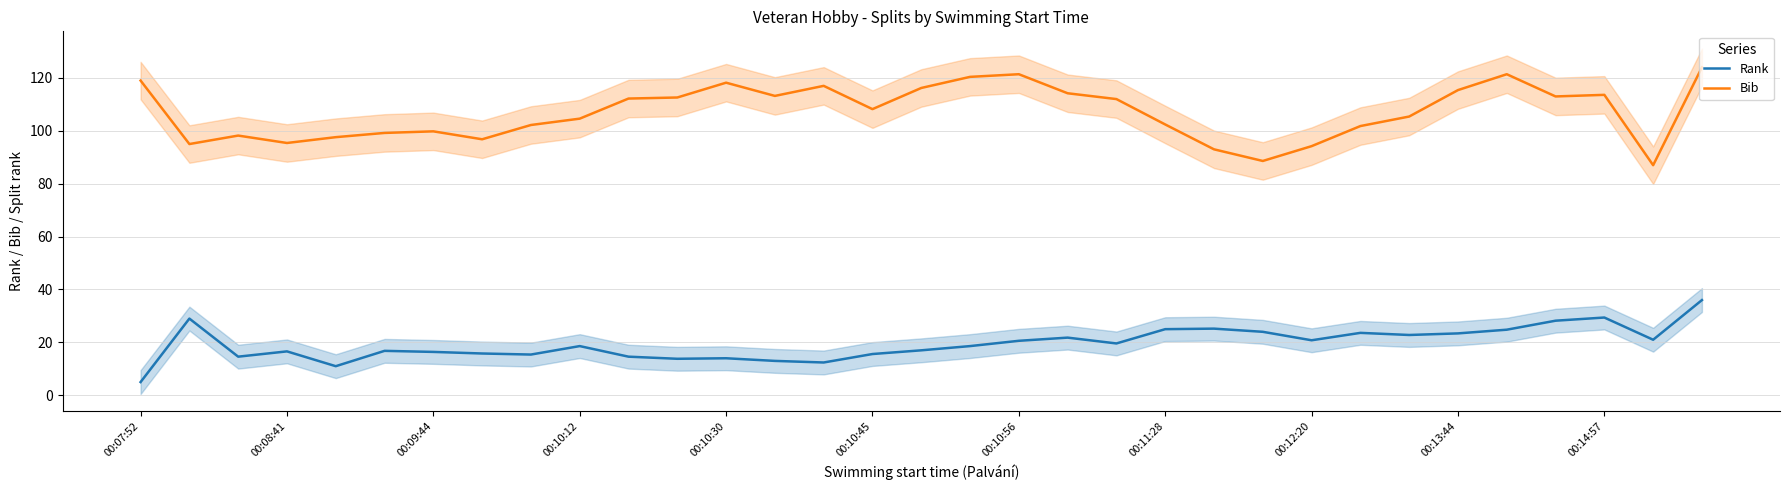

Reading left to right, transcribe all the data shown in this chart.

Rank: 5.0	29.0	14.6	16.6	11.0	16.8	16.4	15.8	15.4	18.6	14.6	13.8	14.0	13.0	12.4	15.6	17.0	18.6	20.6	21.8	19.6	25.0	25.2	24.0	20.8	23.6	22.8	23.4	24.8	28.2	29.4	21.0	36.0
Bib: 119.0	95.0	98.2	95.4	97.6	99.2	99.8	96.8	102.2	104.6	112.2	112.6	118.2	113.2	117.0	108.2	116.2	120.4	121.4	114.2	112.0	102.4	93.0	88.6	94.2	101.8	105.4	115.4	121.4	113.0	113.6	87.0	124.0